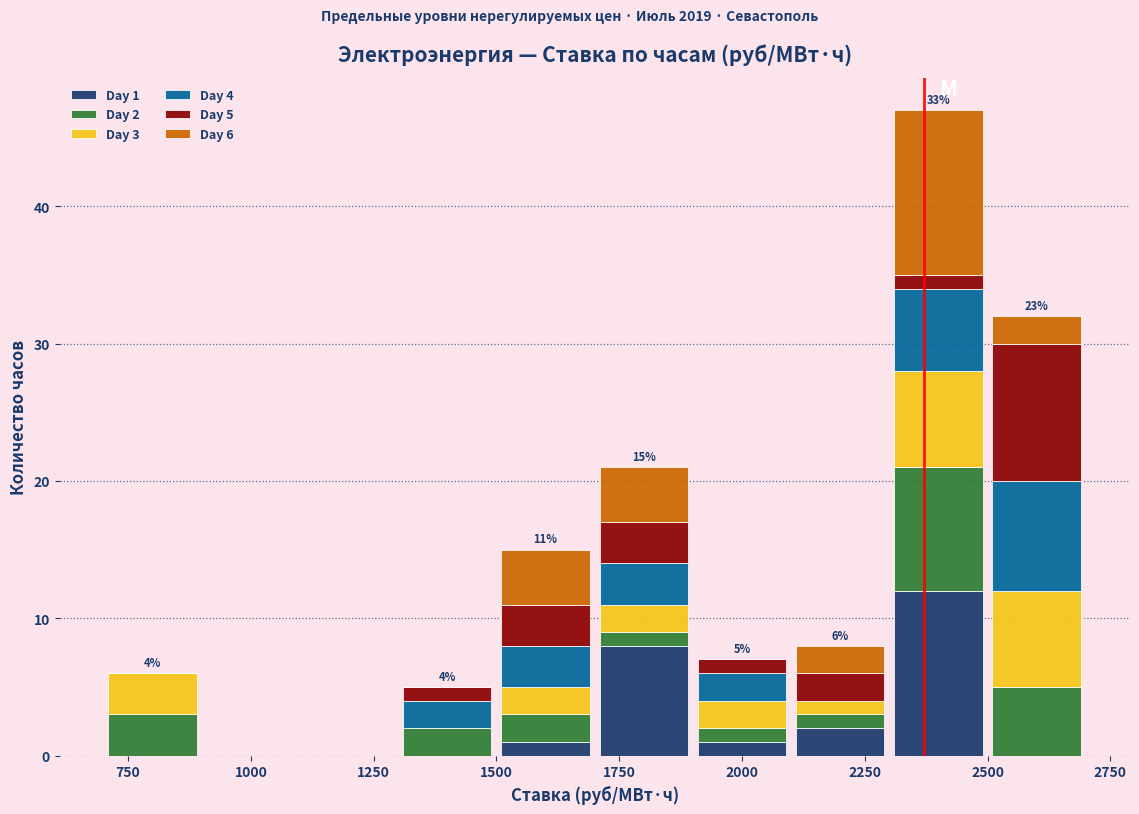

Which range on the x-axis has the tallest stacked bar (by total height)?

2300 to 2500